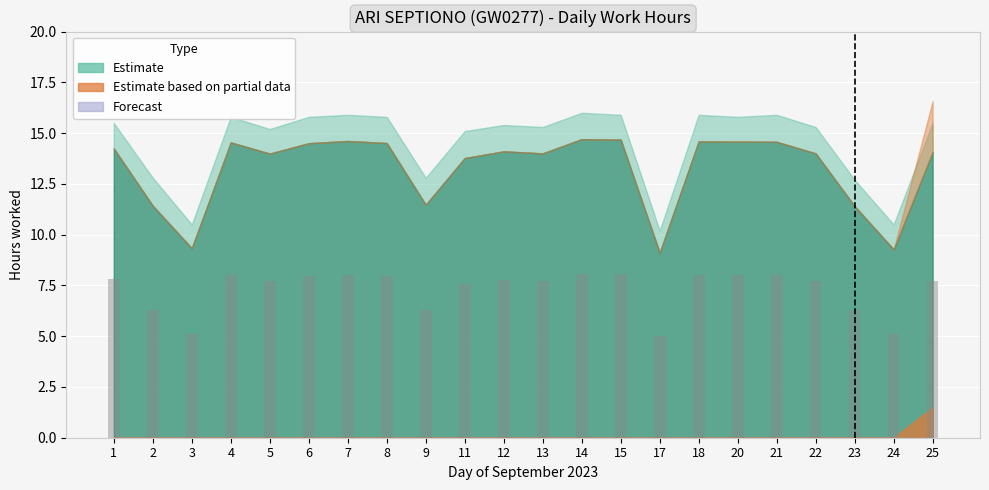

How many bars are there in total?

22